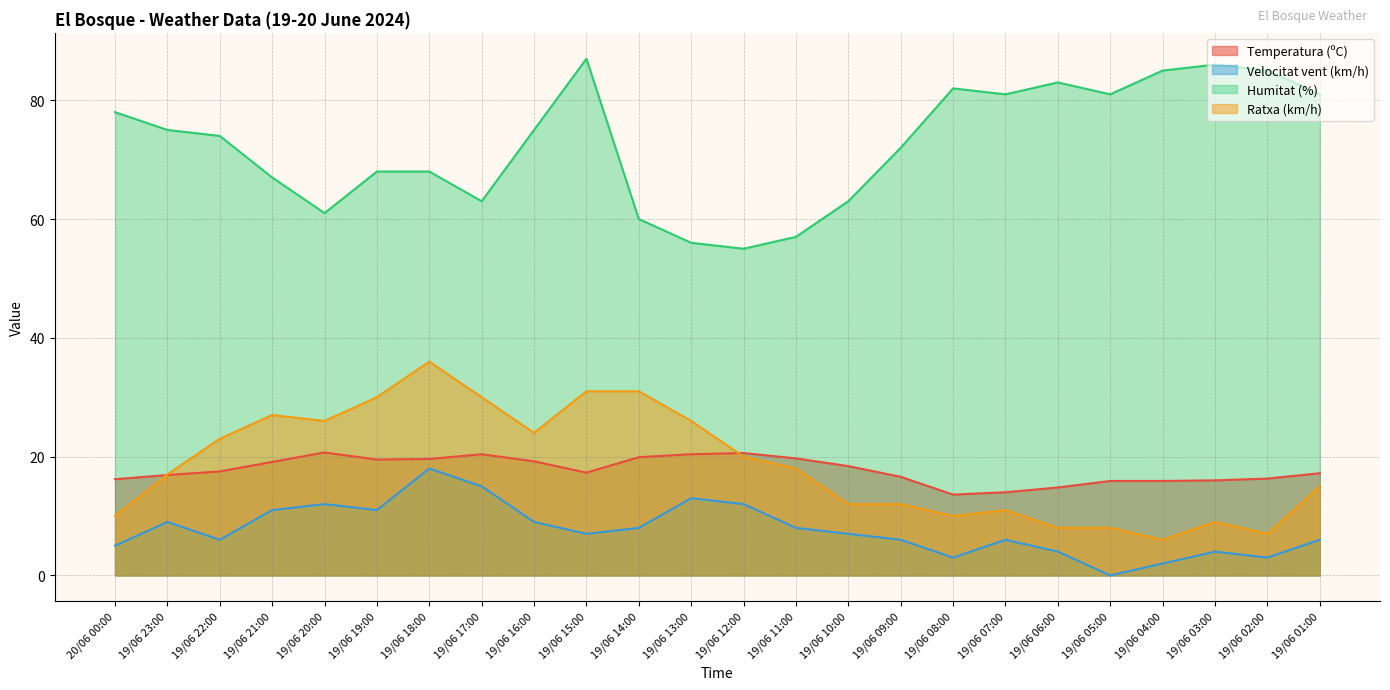

What is the average value of the Velocitat vent (km/h) series?

7.7